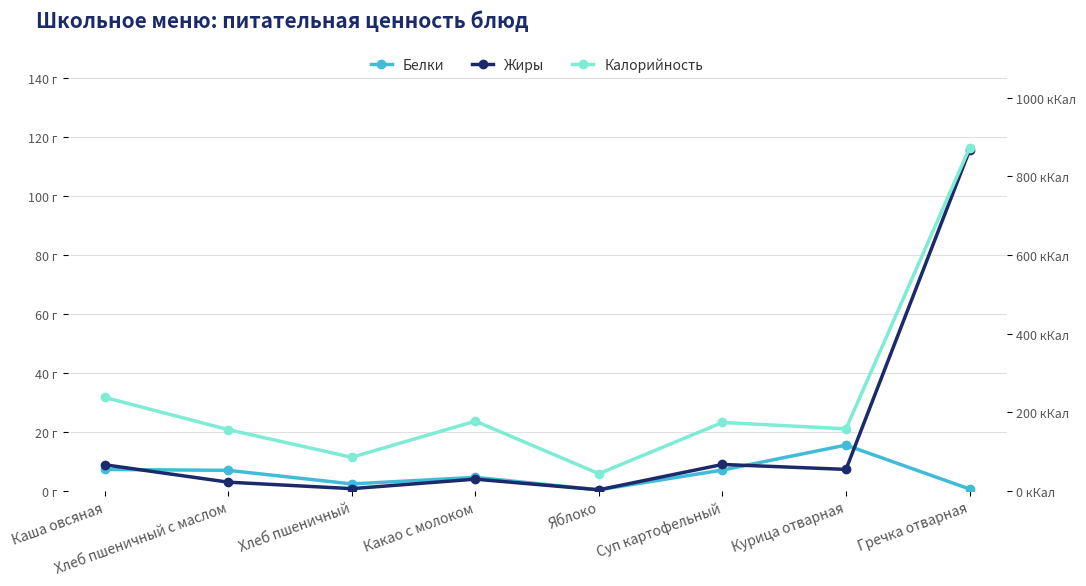

Rank the series by their maximum value, from lowest to highest.

Белки, Жиры, Калорийность